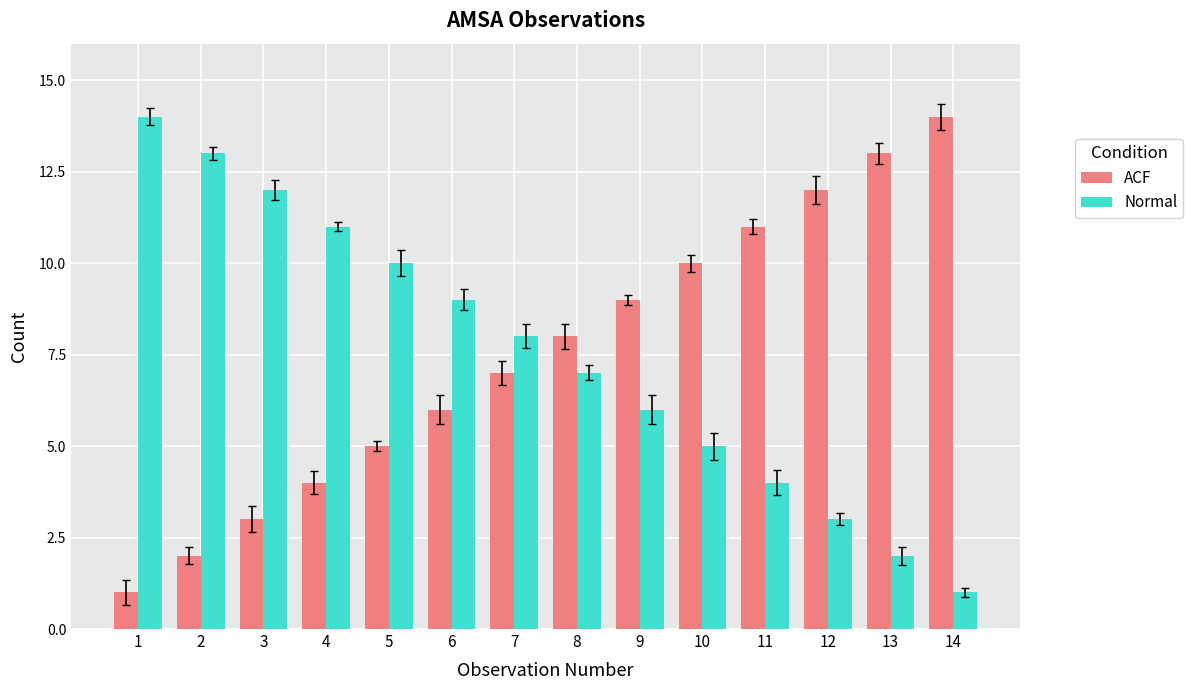

Reading left to right, extract all data points from this chart.

ACF: 1=1	2=2	3=3	4=4	5=5	6=6	7=7	8=8	9=9	10=10	11=11	12=12	13=13	14=14
Normal: 1=14	2=13	3=12	4=11	5=10	6=9	7=8	8=7	9=6	10=5	11=4	12=3	13=2	14=1